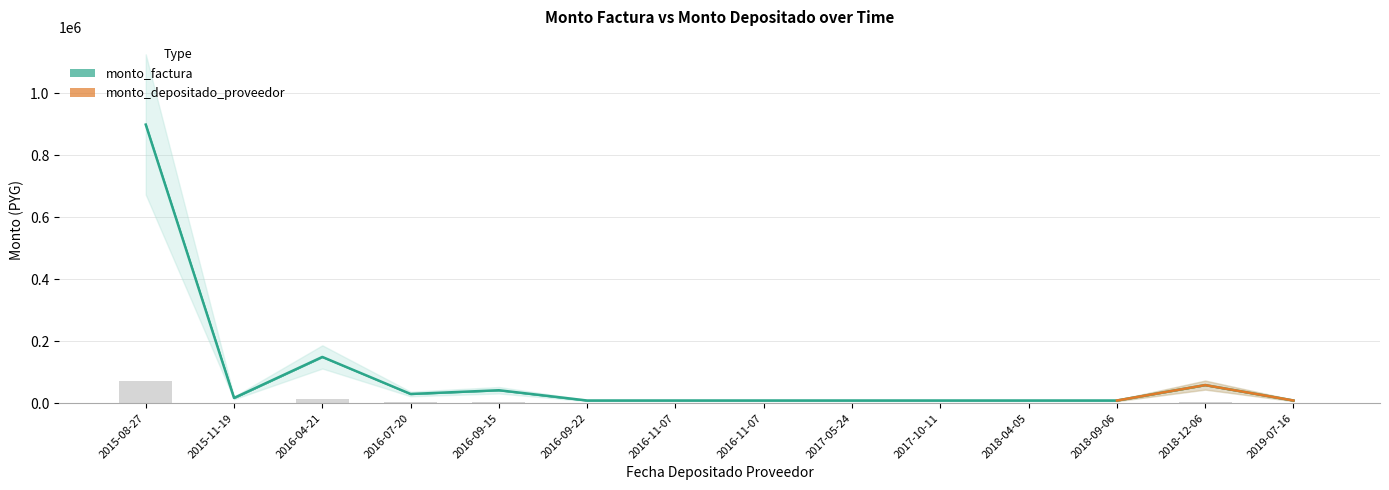

Is the value of monto_factura at 2015-08-27 greater than the value of monto_depositado_proveedor at 2019-07-16?

Yes